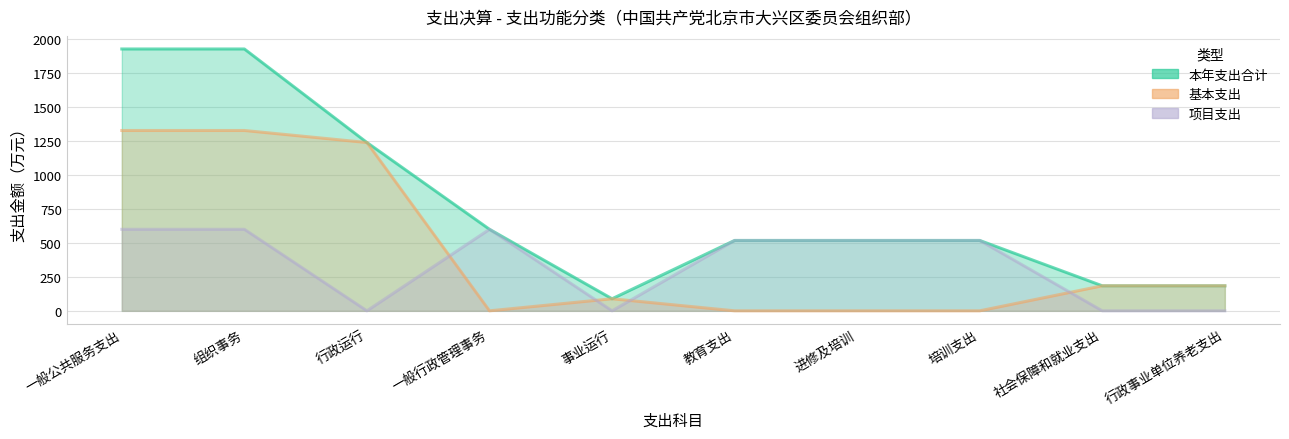

What is the sum of the 基本支出 values at 行政运行 and 进修及培训?

1237.0